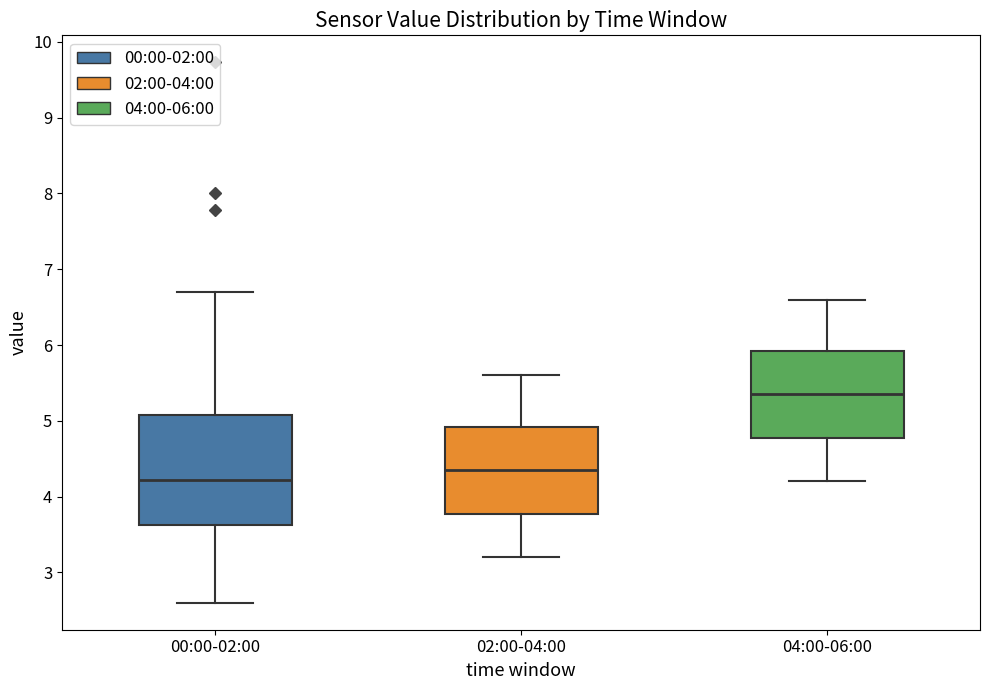

Reading left to right, read every box against the y-axis: the position of its median line, the range the box covers, and the ends of its whiskers. The values are not printed on the chart, so give them approximately, as read against the axis.

00:00-02:00: median 4.2, box 3.6 to 5.1, whiskers 2.6 to 6.7
02:00-04:00: median 4.4, box 3.8 to 4.9, whiskers 3.2 to 5.6
04:00-06:00: median 5.4, box 4.8 to 5.9, whiskers 4.2 to 6.6